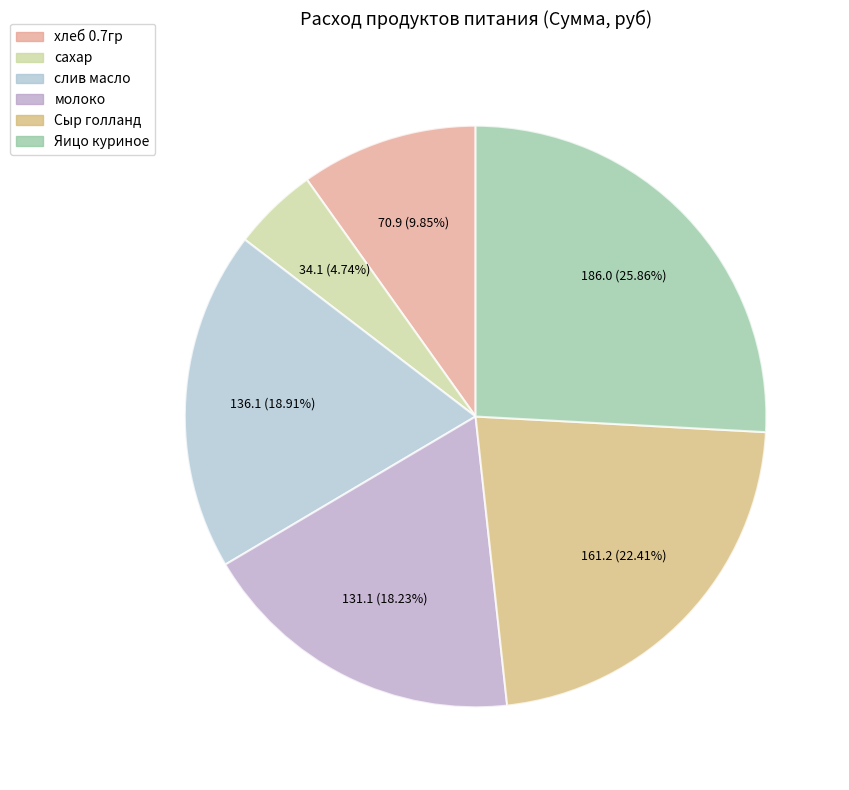

What percentage is the молоко slice, to the nearest percent?

18%